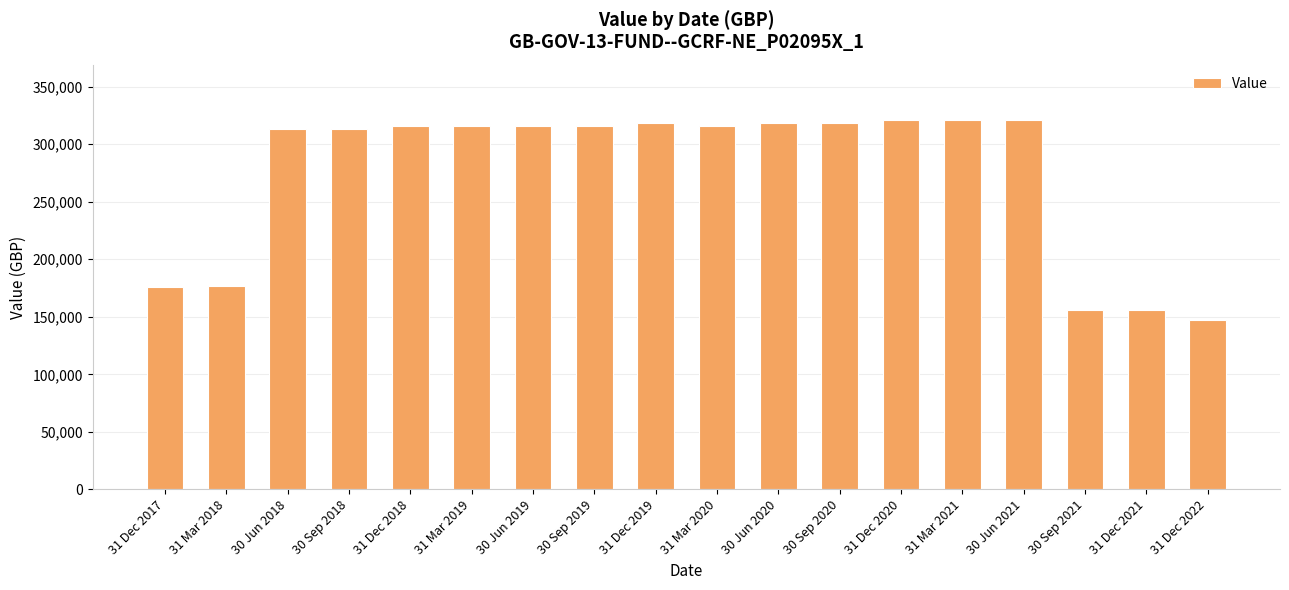

What is the sum of all values?

4935592.9